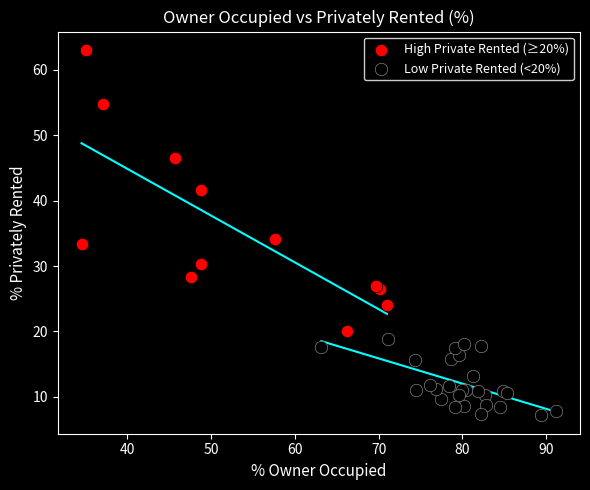

Which series has the largest Y range (max minus min)?

High Private Rented (≥20%)